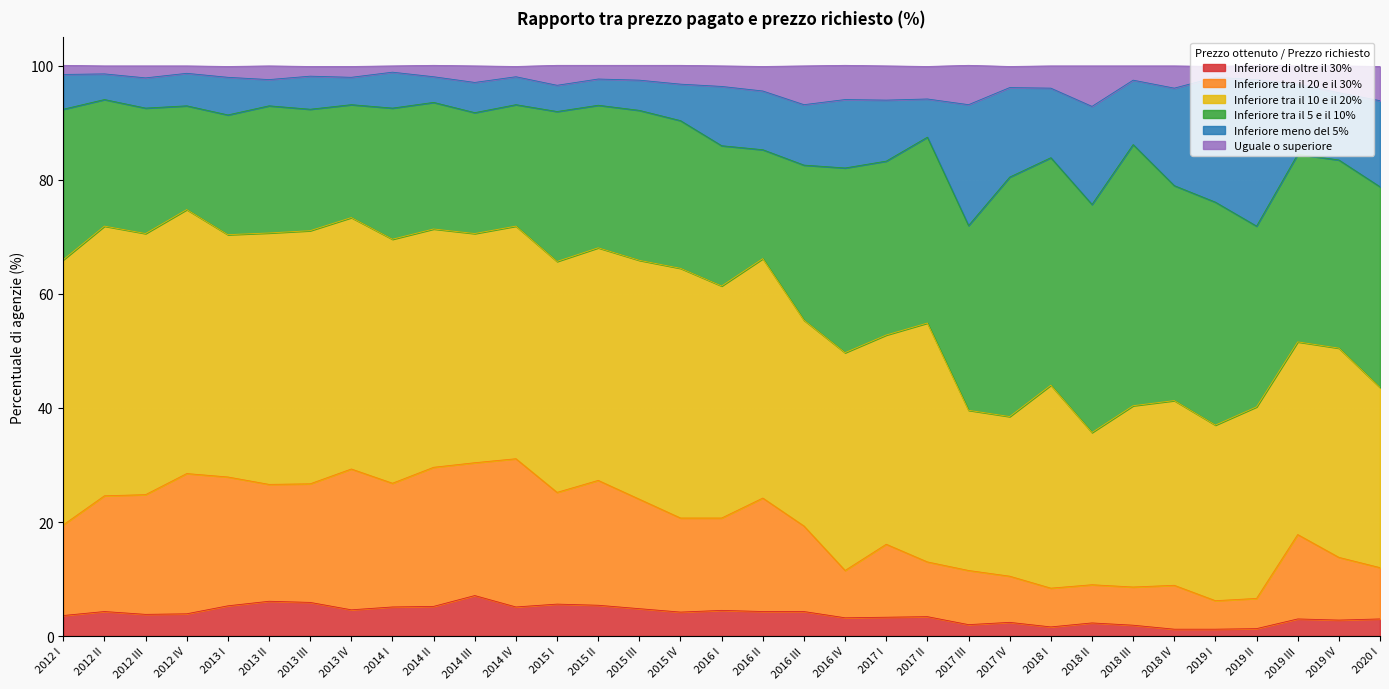

What is the maximum value for Inferiore di oltre il 30%?

7.1